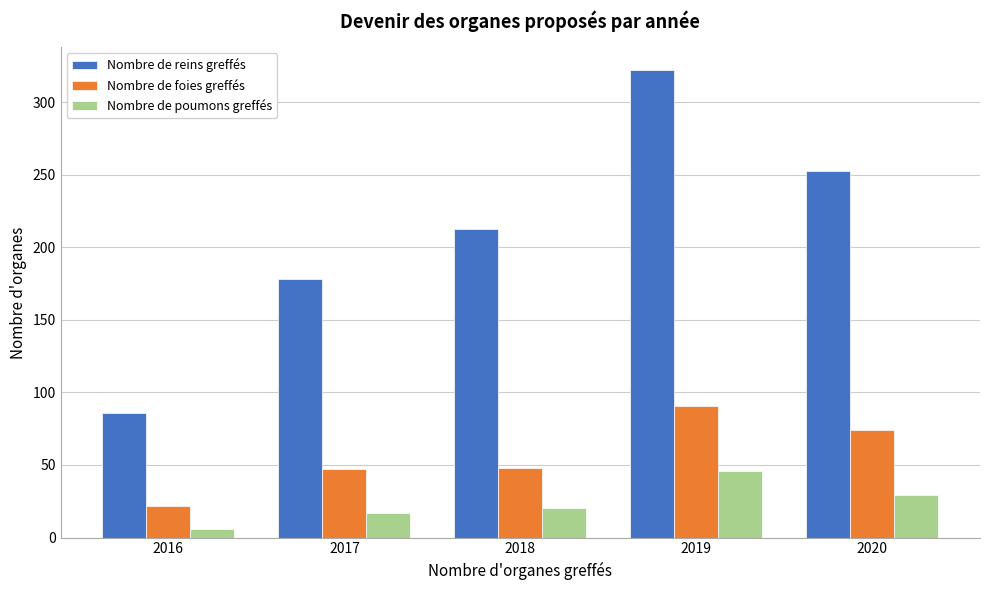

At which label is Nombre de reins greffés closest to 204?

2018